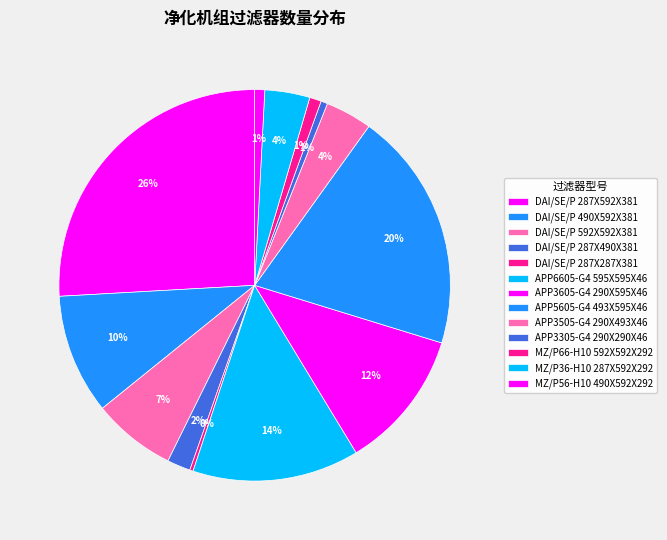

Which category has the biggest portion of the pie?

DAI/SE/P 287X592X381